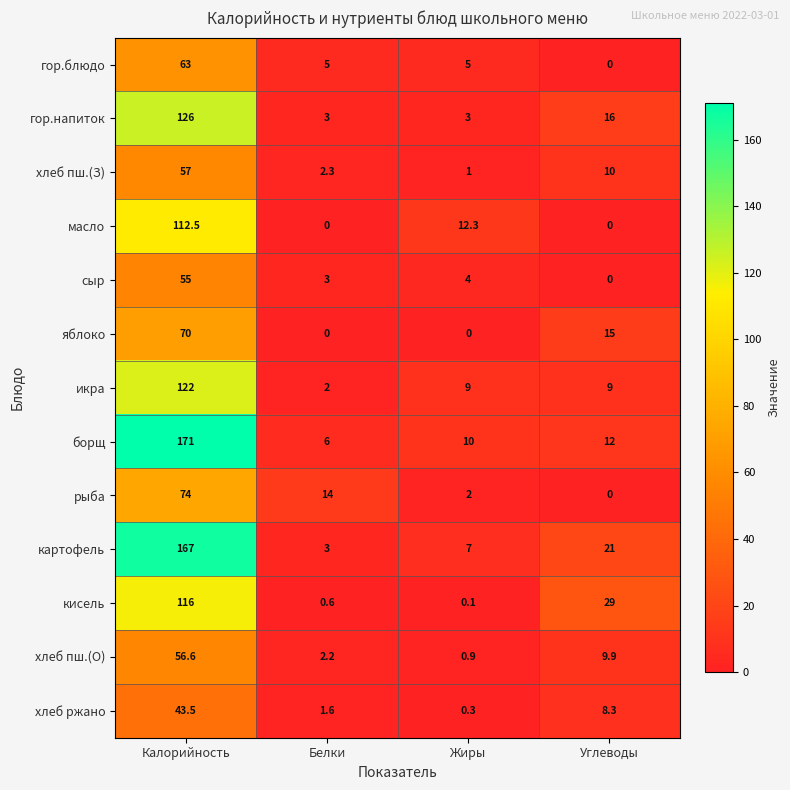

At which label does гор.напиток first exceed 16?

Калорийность